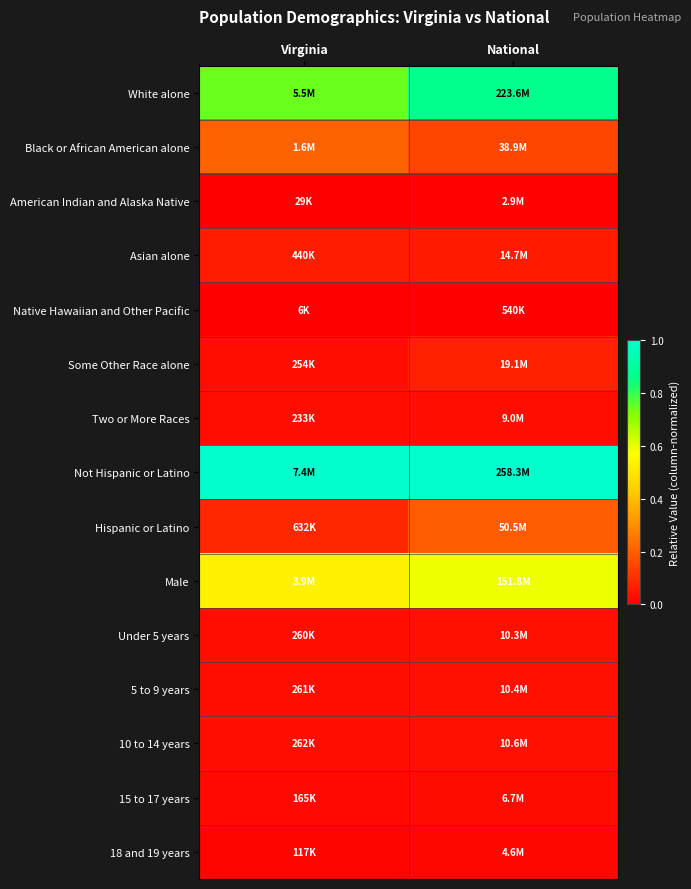

Which series has the largest total across all categories?

Not Hispanic or Latino